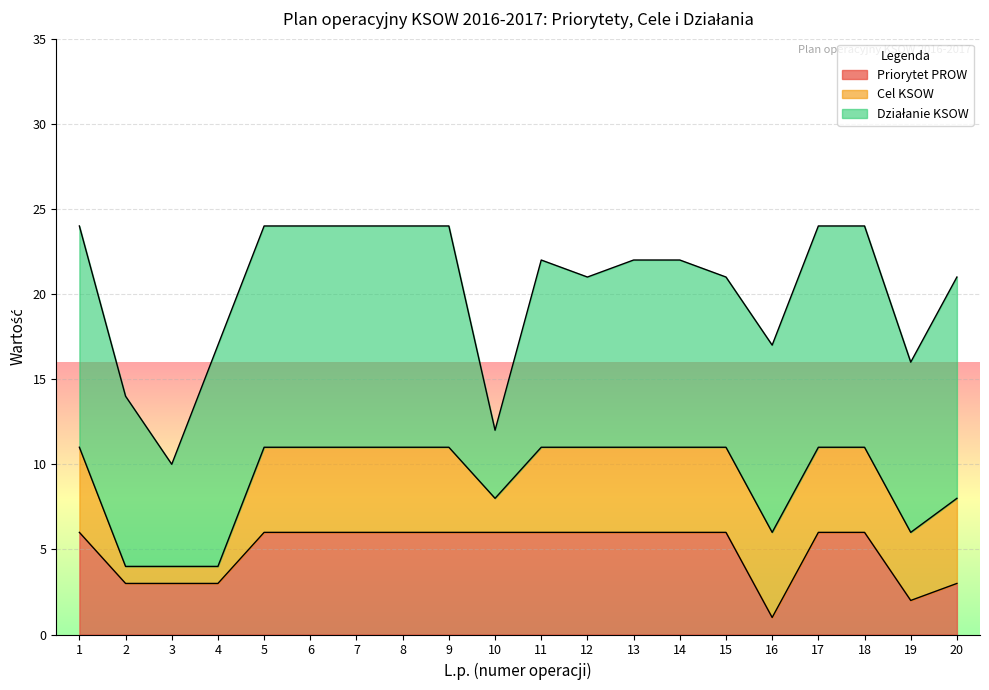

Reading left to right, transcribe all the data shown in this chart.

Priorytet PROW: 6	3	3	3	6	6	6	6	6	6	6	6	6	6	6	1	6	6	2	3
Cel KSOW: 5	1	1	1	5	5	5	5	5	2	5	5	5	5	5	5	5	5	4	5
Działanie KSOW: 13	10	6	13	13	13	13	13	13	4	11	10	11	11	10	11	13	13	10	13